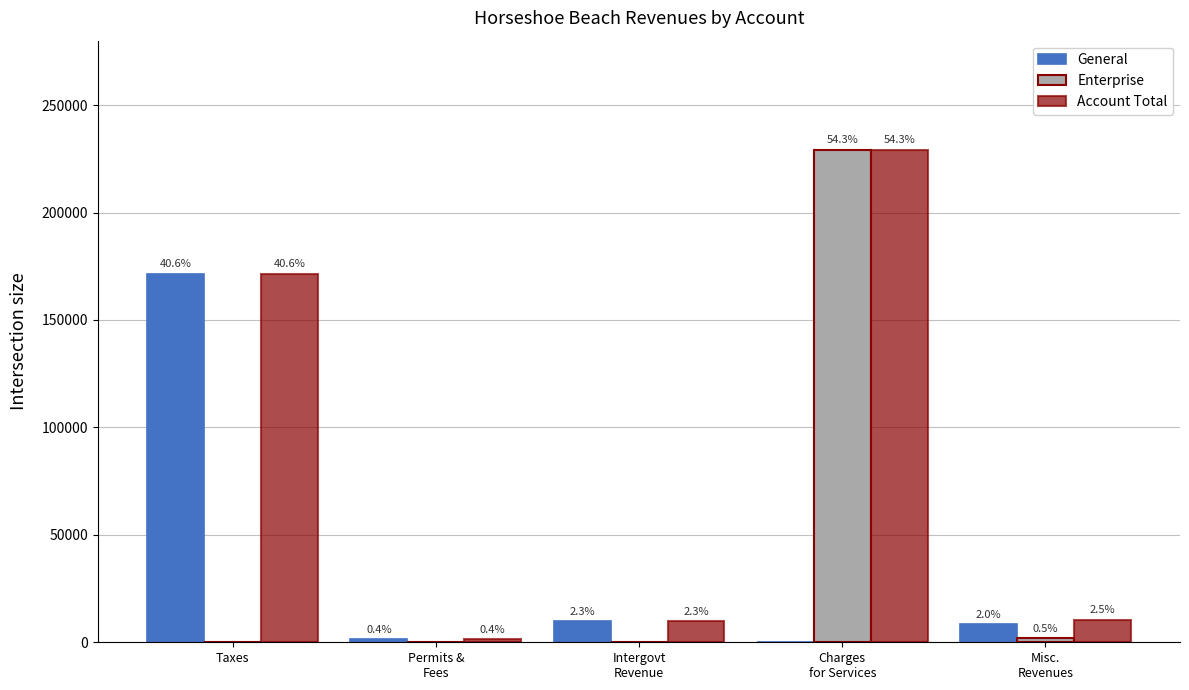

Rank the series by their average value, from lowest to highest.

General, Enterprise, Account Total